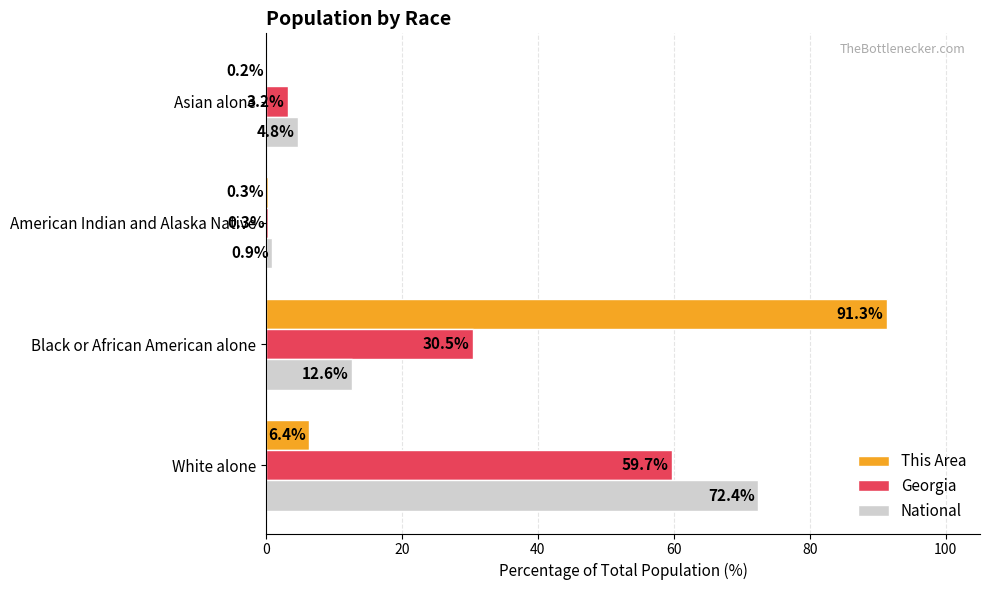

Where is This Area nearest to the value 45?

White alone